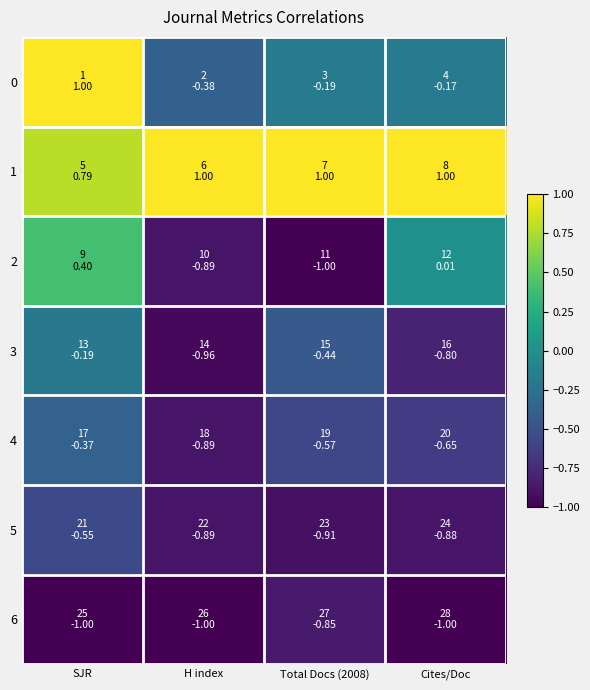

What is the total value across all series at SJR?

0.1